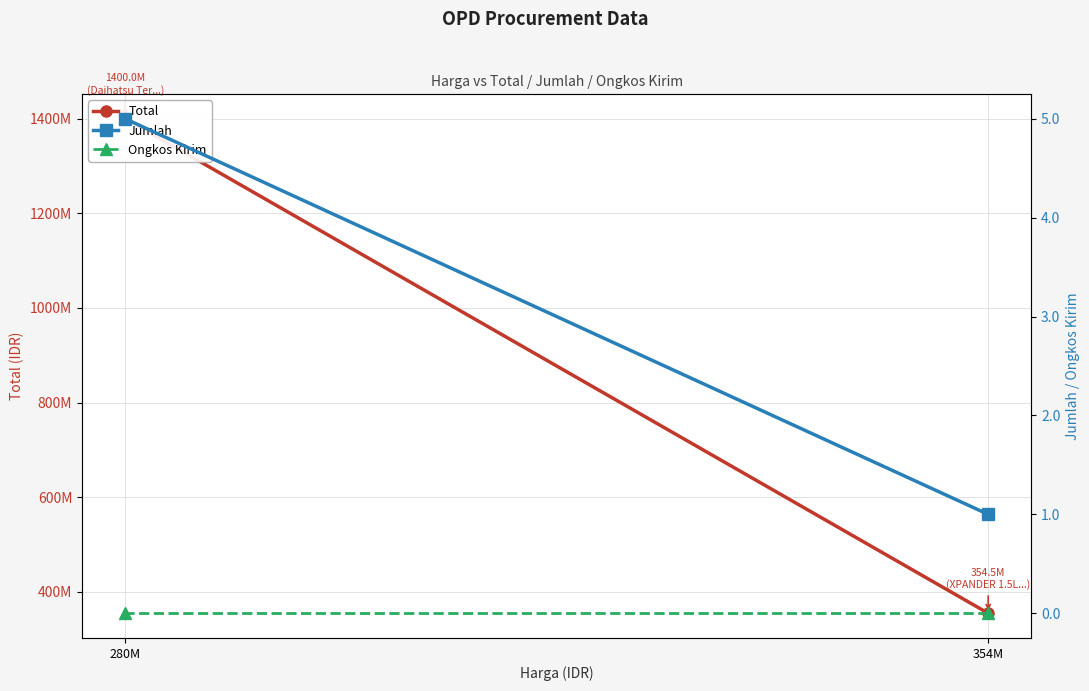

At which category is the sum across all series the highest?

280M